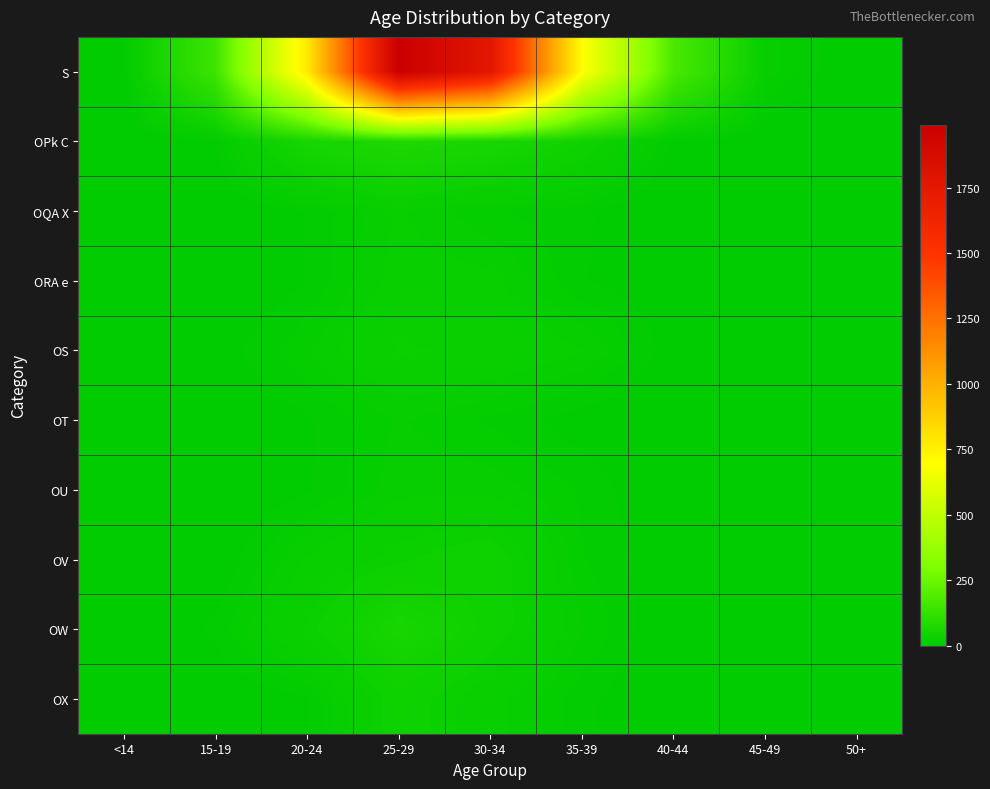

Reading left to right, what are all the values shown in this chart?

S: <14=4	15-19=143	20-24=773	25-29=1989	30-34=1764	35-39=701	40-44=173	45-49=18	50+=1
OPk C: <14=0	15-19=8	20-24=56	25-29=73	30-34=61	35-39=39	40-44=7	45-49=2	50+=0
OQA X: <14=0	15-19=1	20-24=8	25-29=20	30-34=12	35-39=9	40-44=0	45-49=0	50+=0
ORA e: <14=0	15-19=0	20-24=8	25-29=22	30-34=21	35-39=8	40-44=4	45-49=0	50+=0
OS: <14=0	15-19=5	20-24=15	25-29=28	30-34=26	35-39=20	40-44=5	45-49=0	50+=0
OT: <14=0	15-19=2	20-24=7	25-29=16	30-34=11	35-39=5	40-44=1	45-49=0	50+=0
OU: <14=0	15-19=2	20-24=7	25-29=18	30-34=18	35-39=11	40-44=2	45-49=0	50+=0
OV: <14=0	15-19=3	20-24=20	25-29=30	30-34=37	35-39=12	40-44=4	45-49=0	50+=0
OW: <14=0	15-19=9	20-24=28	25-29=57	30-34=36	35-39=16	40-44=2	45-49=0	50+=0
OX: <14=0	15-19=3	20-24=7	25-29=36	30-34=22	35-39=9	40-44=2	45-49=0	50+=0